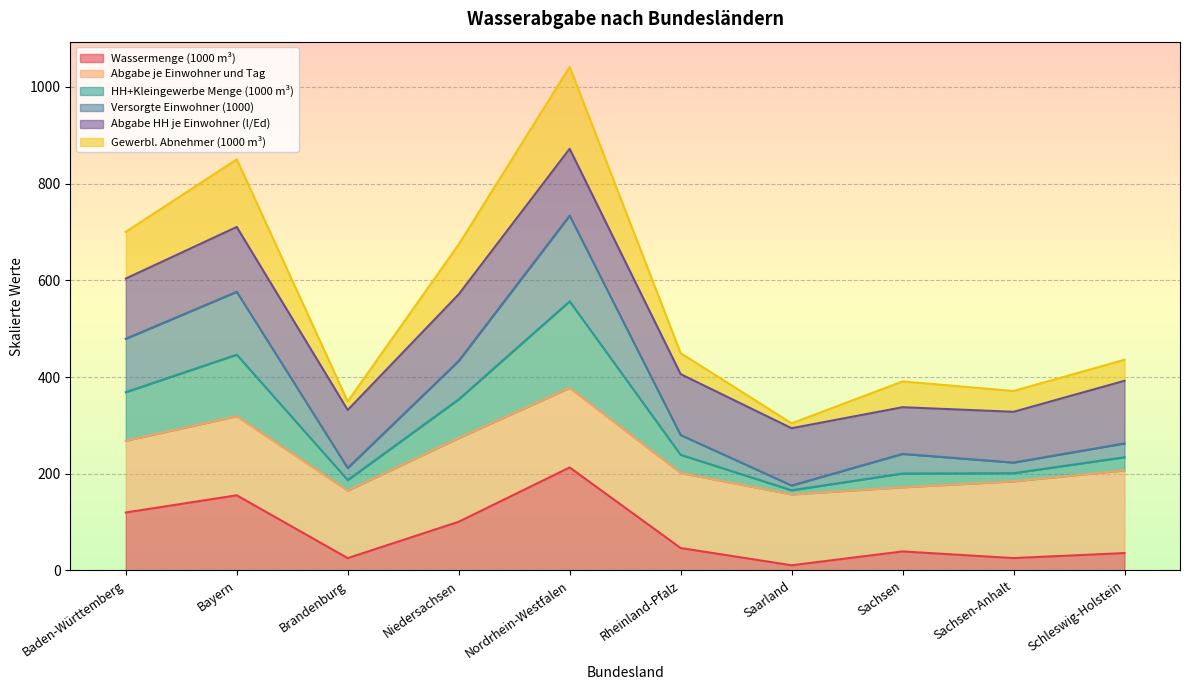

Where is the first local minimum for HH+Kleingewerbe Menge (1000 m³)?

Brandenburg